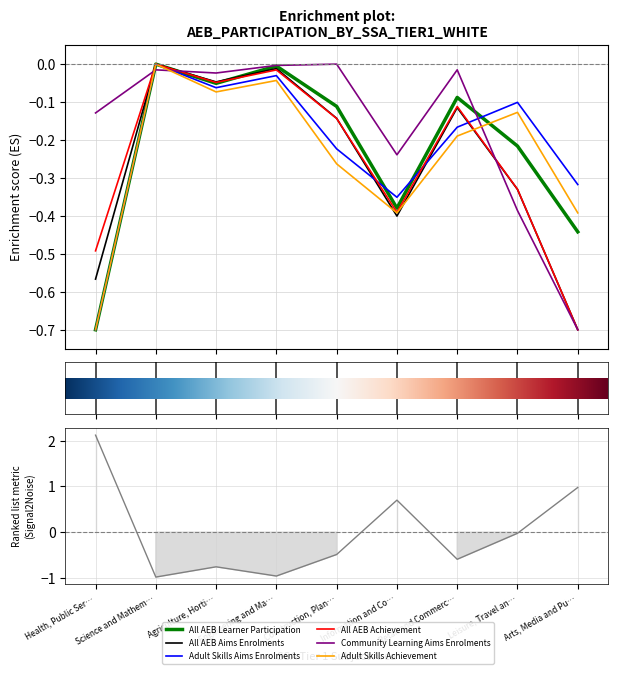

List the labels in order of Adult Skills Aims Enrolments value, largest first.

Science and Mathem…, Engineering and Ma…, Agriculture, Horti…, Leisure, Travel an…, Retail and Commerc…, Construction, Plan…, Arts, Media and Pu…, Information and Co…, Health, Public Ser…